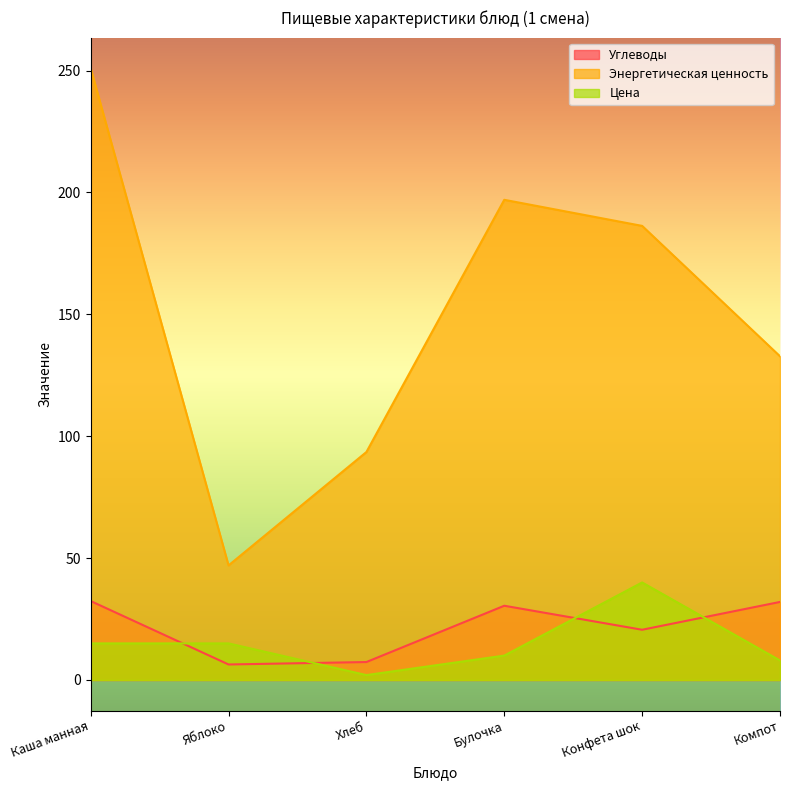

Does the chart have visible grid lines?

No